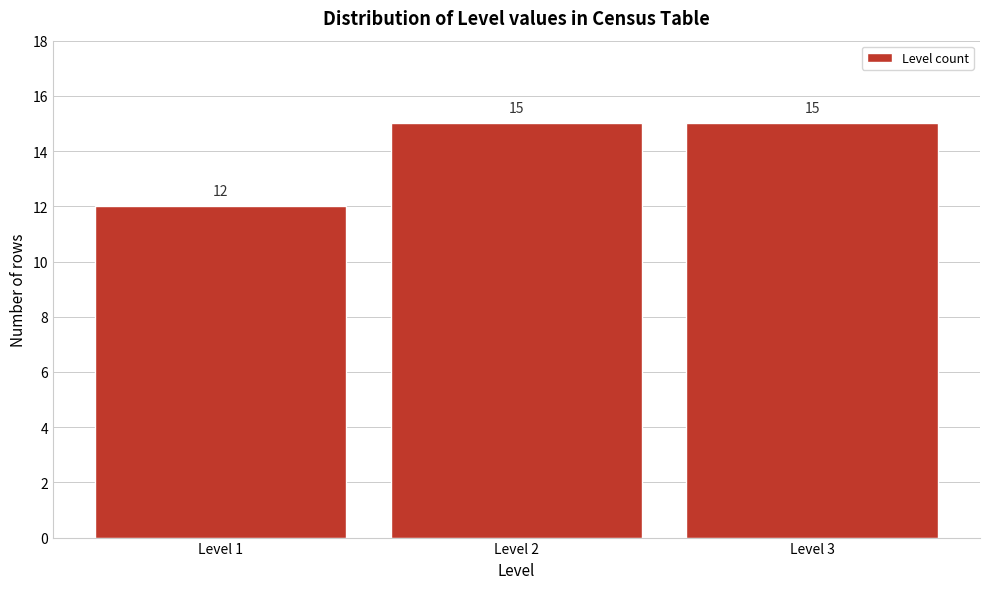

Reading left to right, extract all data points from this chart.

Level 1=12	Level 2=15	Level 3=15